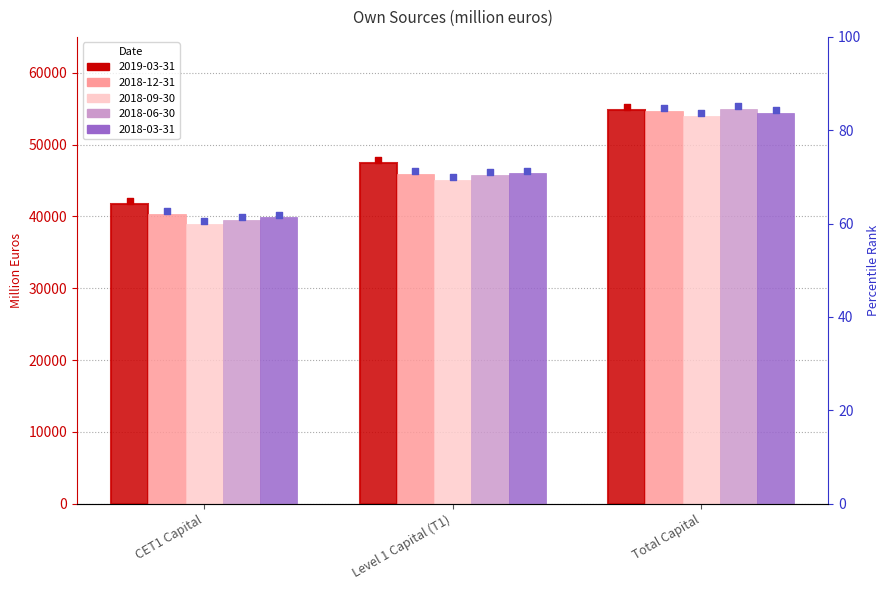

At which category is the sum across all series the highest?

Total Capital